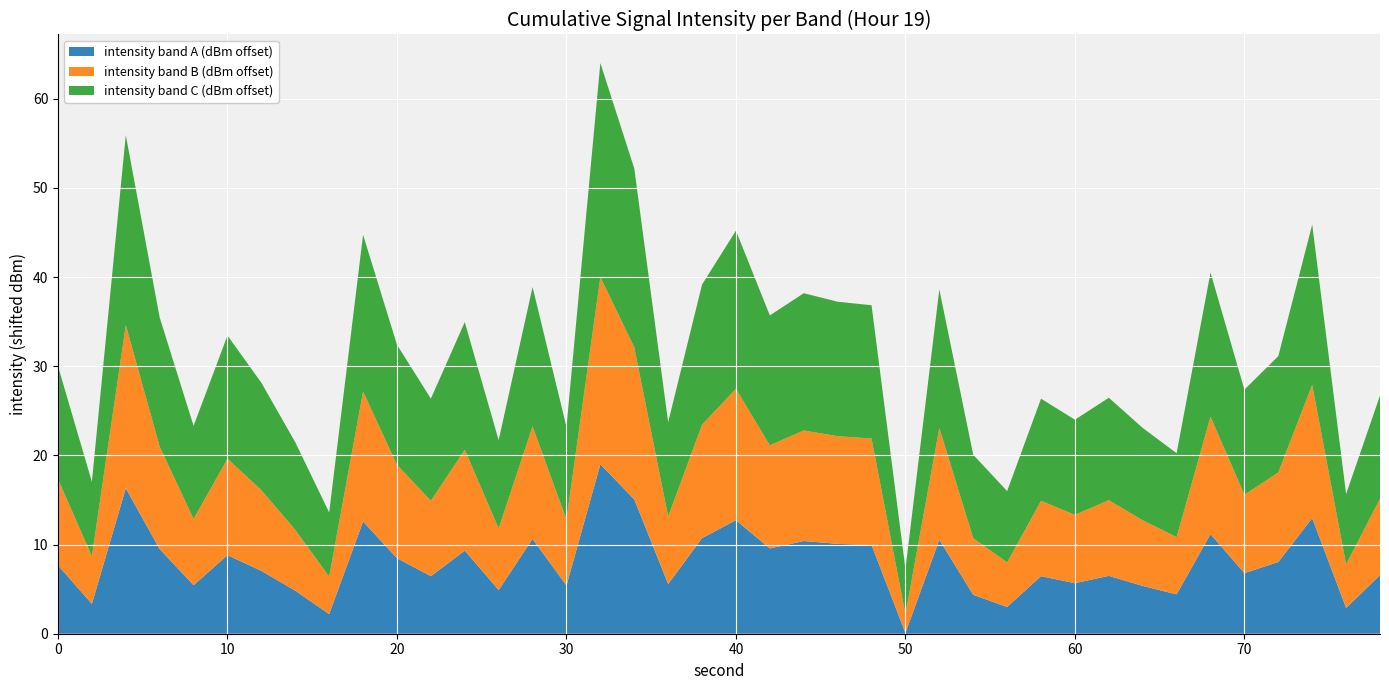

What is the total value across all series at 40?

45.2